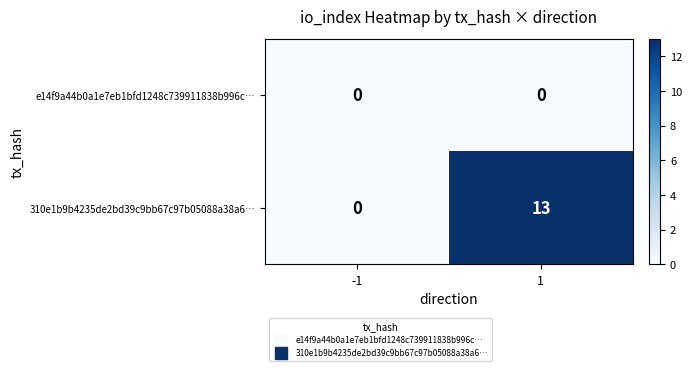

What is the sum of the 310e1b9b4235de2bd39c9bb67c97b05088a38a6… values at -1 and 1?

13